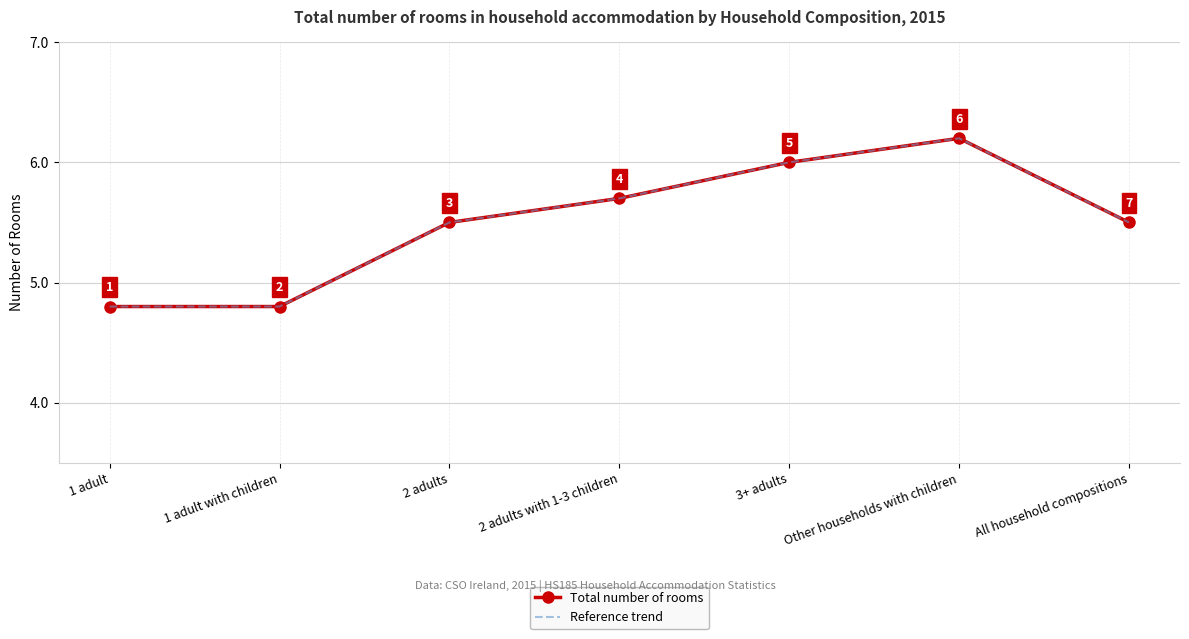

Reading left to right, what are all the values shown in this chart?

Total number of rooms: 4.8	4.8	5.5	5.7	6.0	6.2	5.5
Reference trend: 4.8	4.8	5.5	5.7	6.0	6.2	5.5